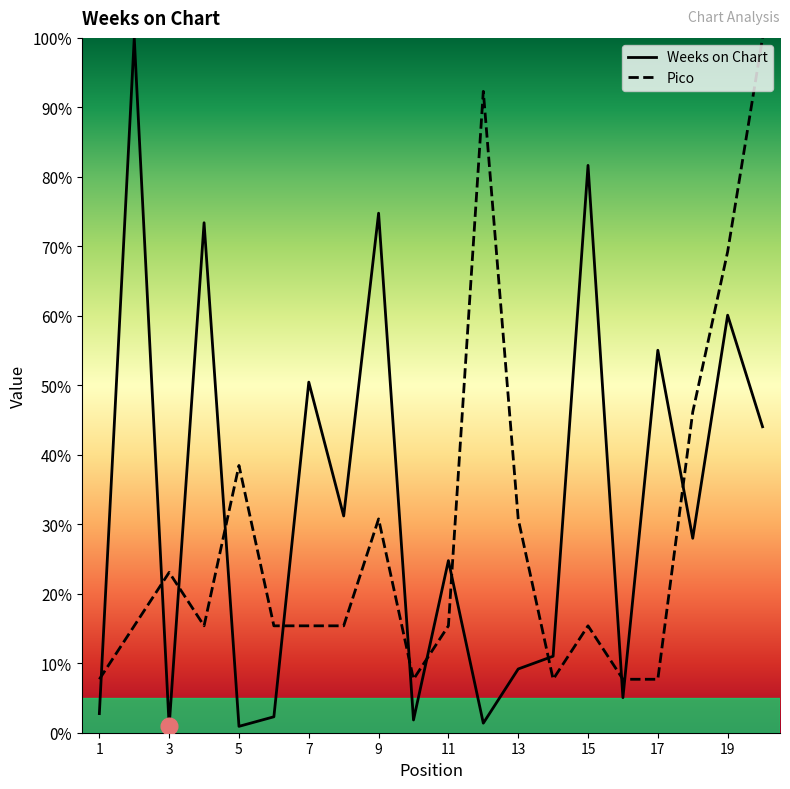

What is the average value of the Weeks on Chart series?

32.9